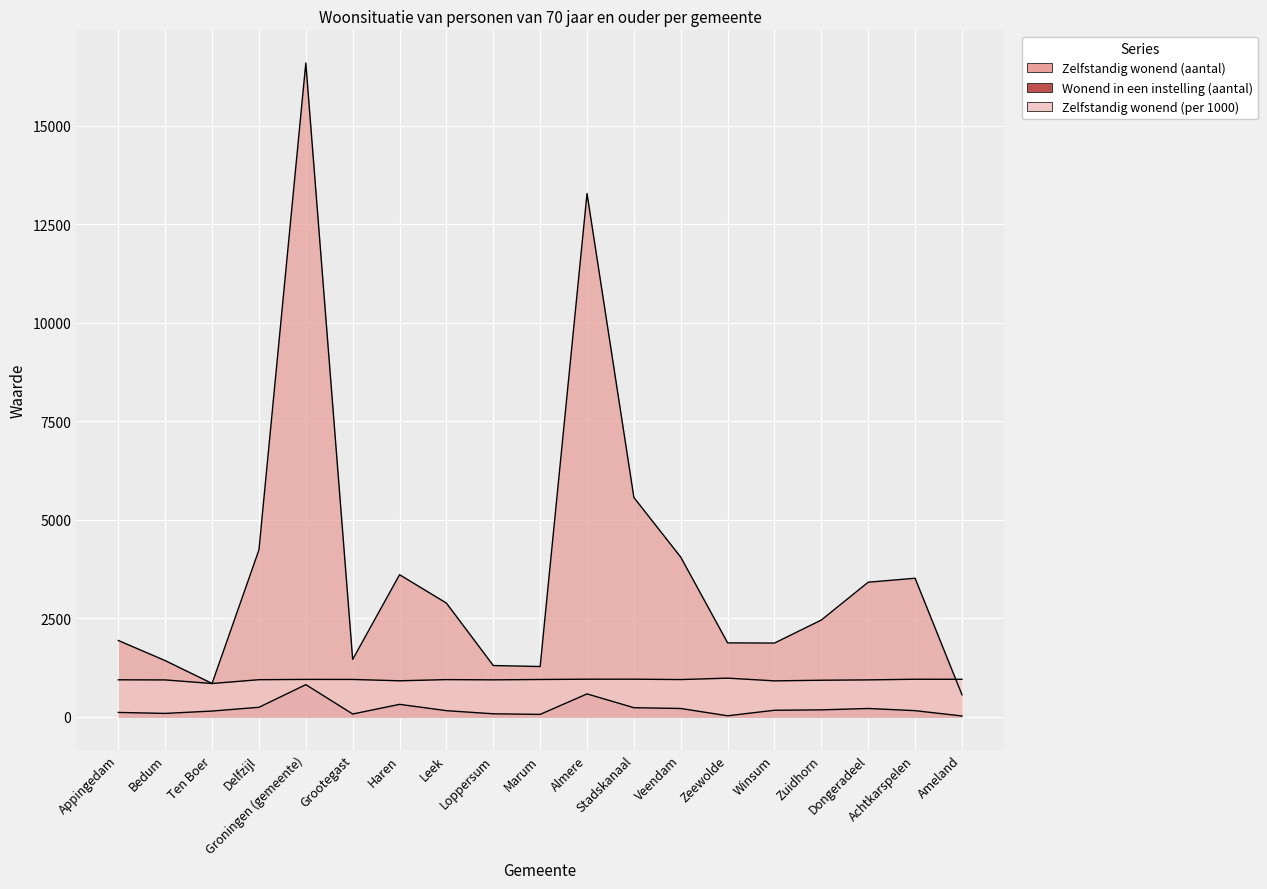

What is the difference between the second highest and second lowest values in the Zelfstandig wonend (aantal) series?

12435